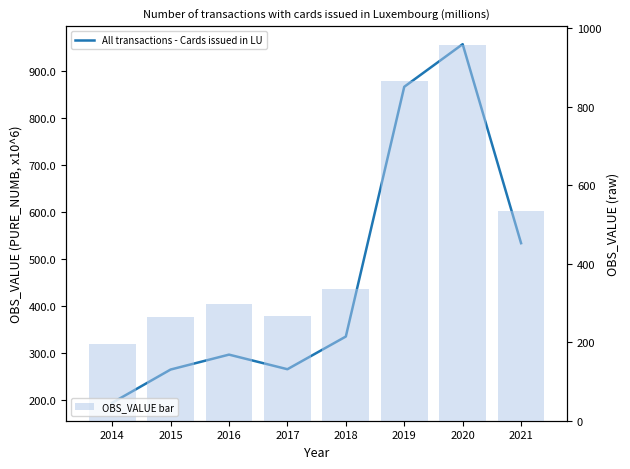

What is the total value across all series at 2018?

671.5